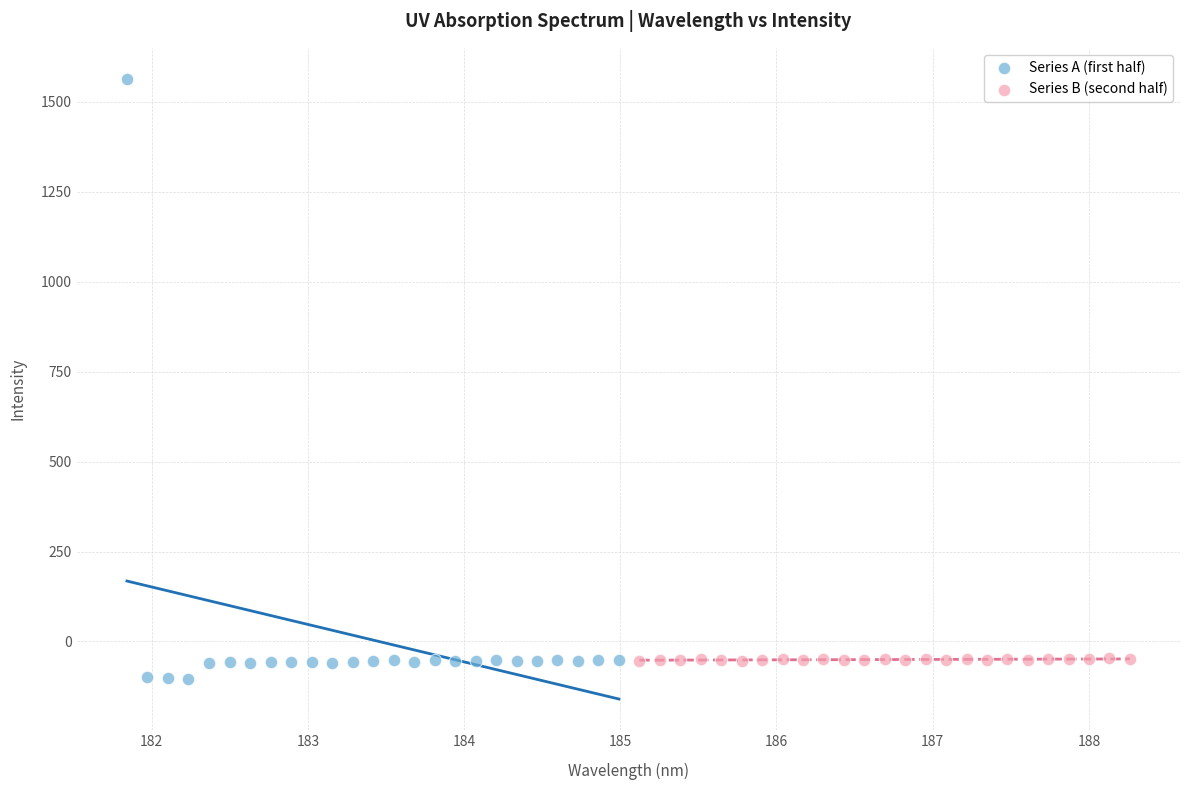

Which series has the widest spread of Y values?

Series A (first half)